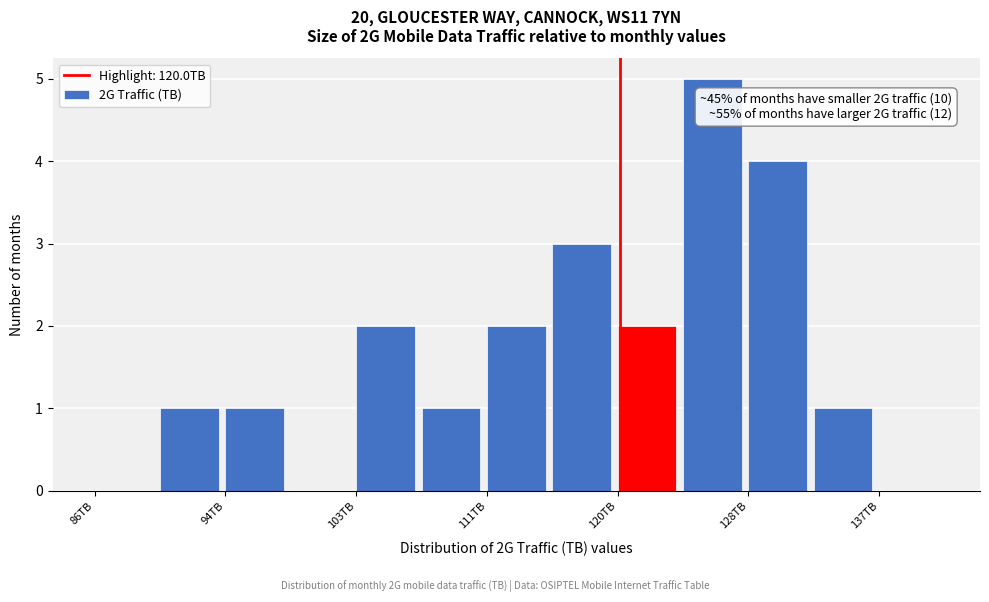

Over which range of the x-axis is the bar tallest?

124 to 128